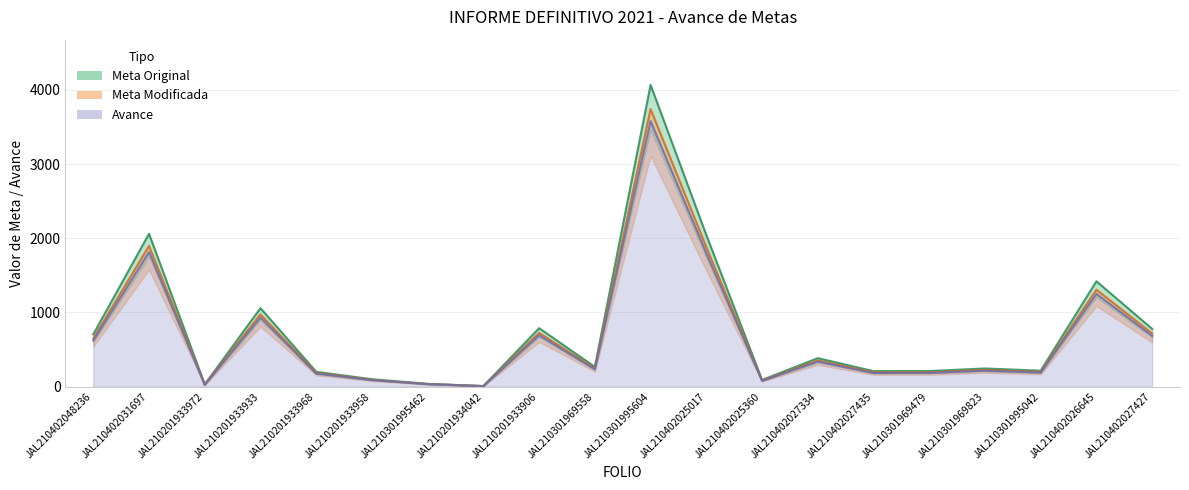

How many lines are shown in the chart?

3